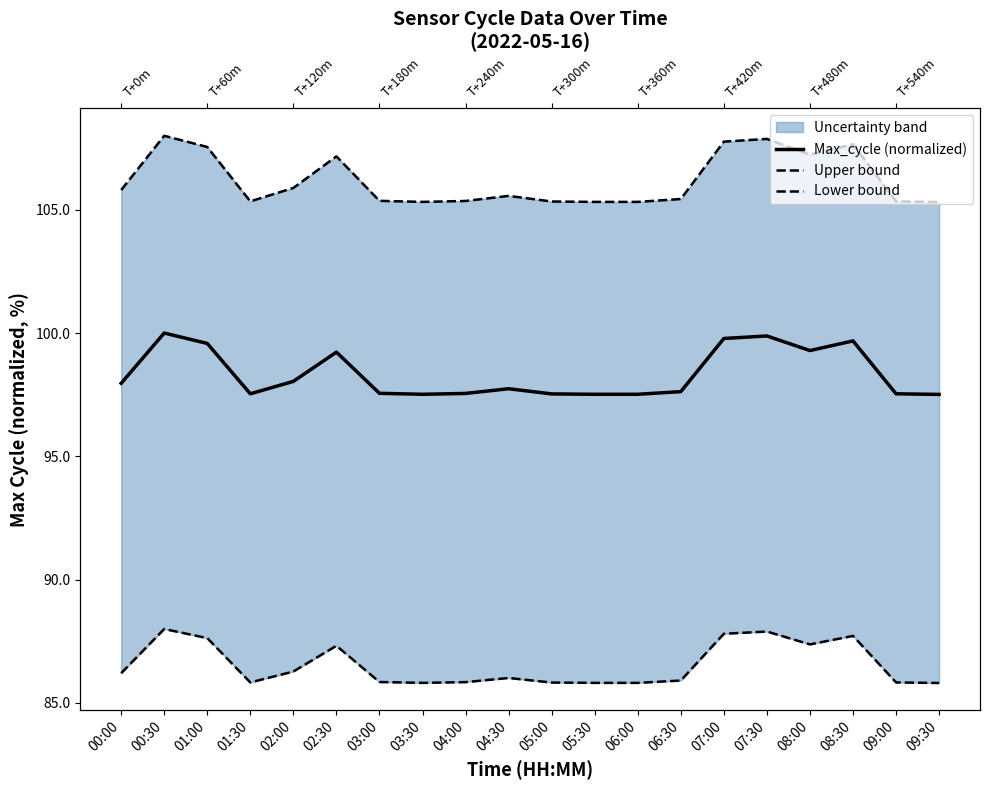

What is the approximate value of Max_cycle (normalized) at 02:00?

98.0